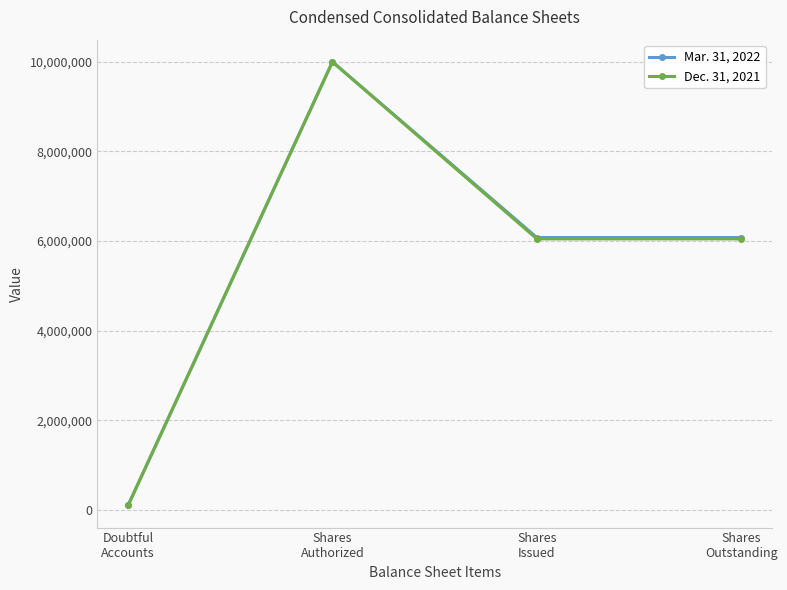

Is the value of Dec. 31, 2021 at Shares
Outstanding greater than the value of Mar. 31, 2022 at Shares
Authorized?

No